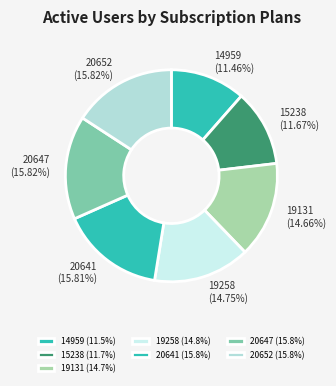

Is the sum of 20641 and 20652 greater than half?

No